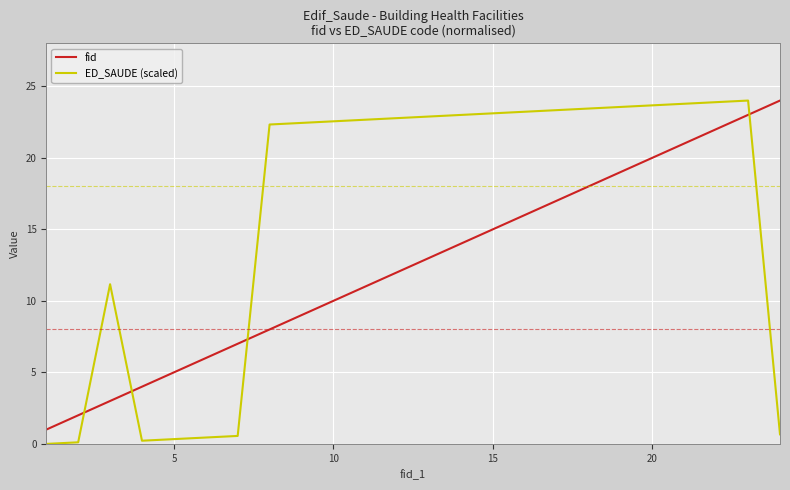

List the series in order of their overall mean, highest first.

ED_SAUDE (scaled), fid